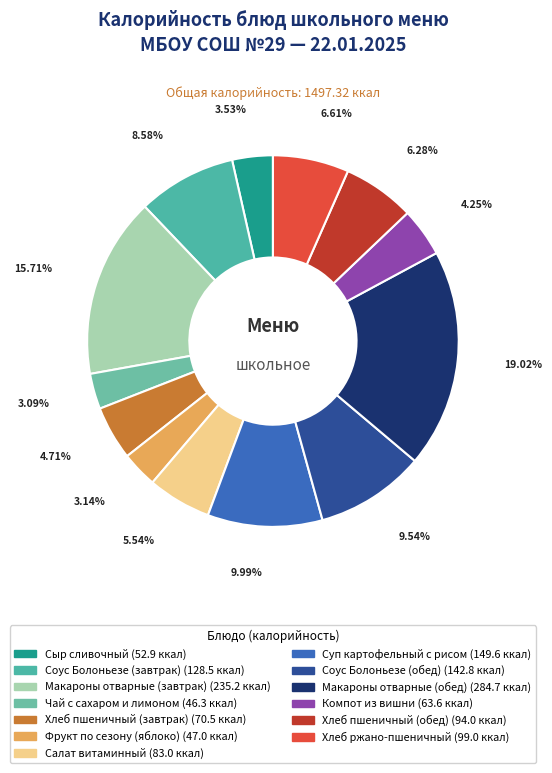

How many segments does this pie chart have?

13